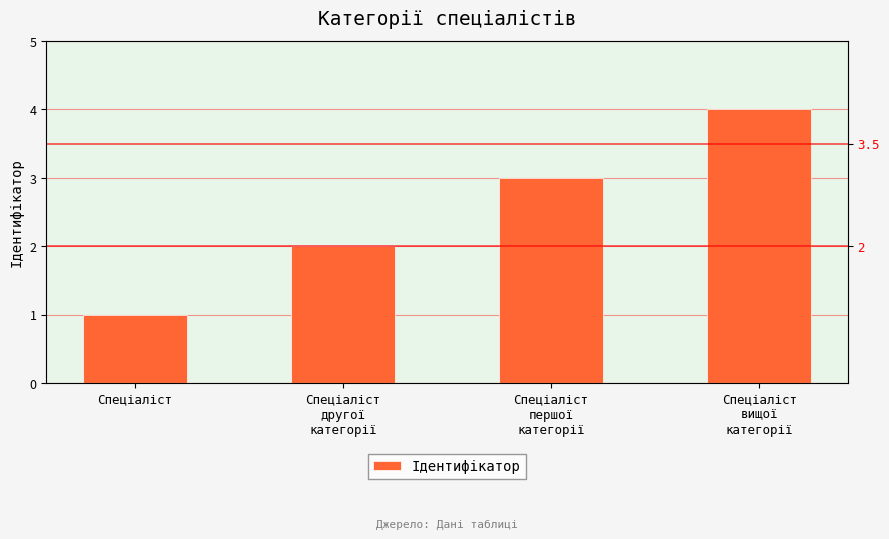

What is the change in value from Спеціаліст
першої
категорії to Спеціаліст
вищої
категорії?

+1